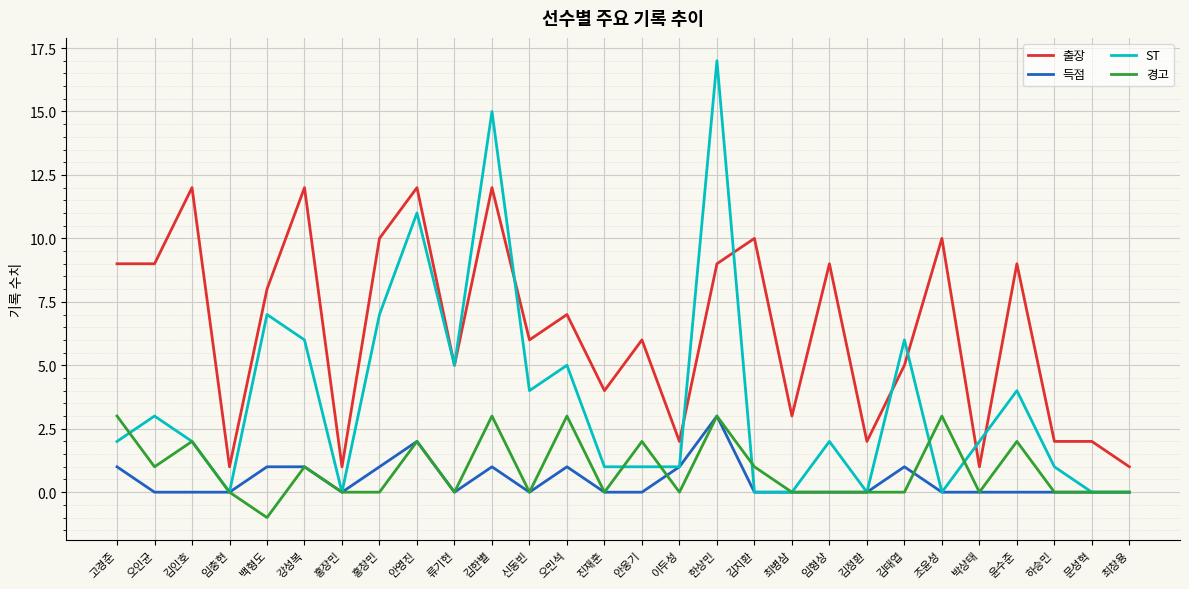

True or false: 출장 and 경고 intersect in this chart.

False